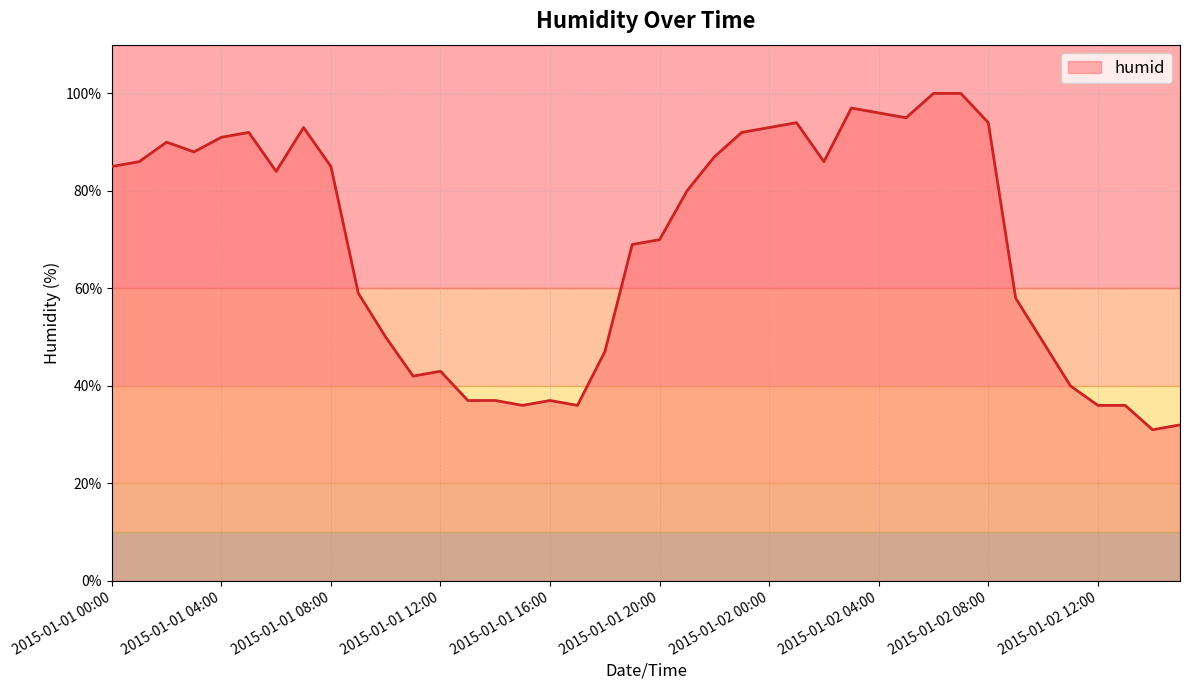

What is the maximum value shown in the chart?

100